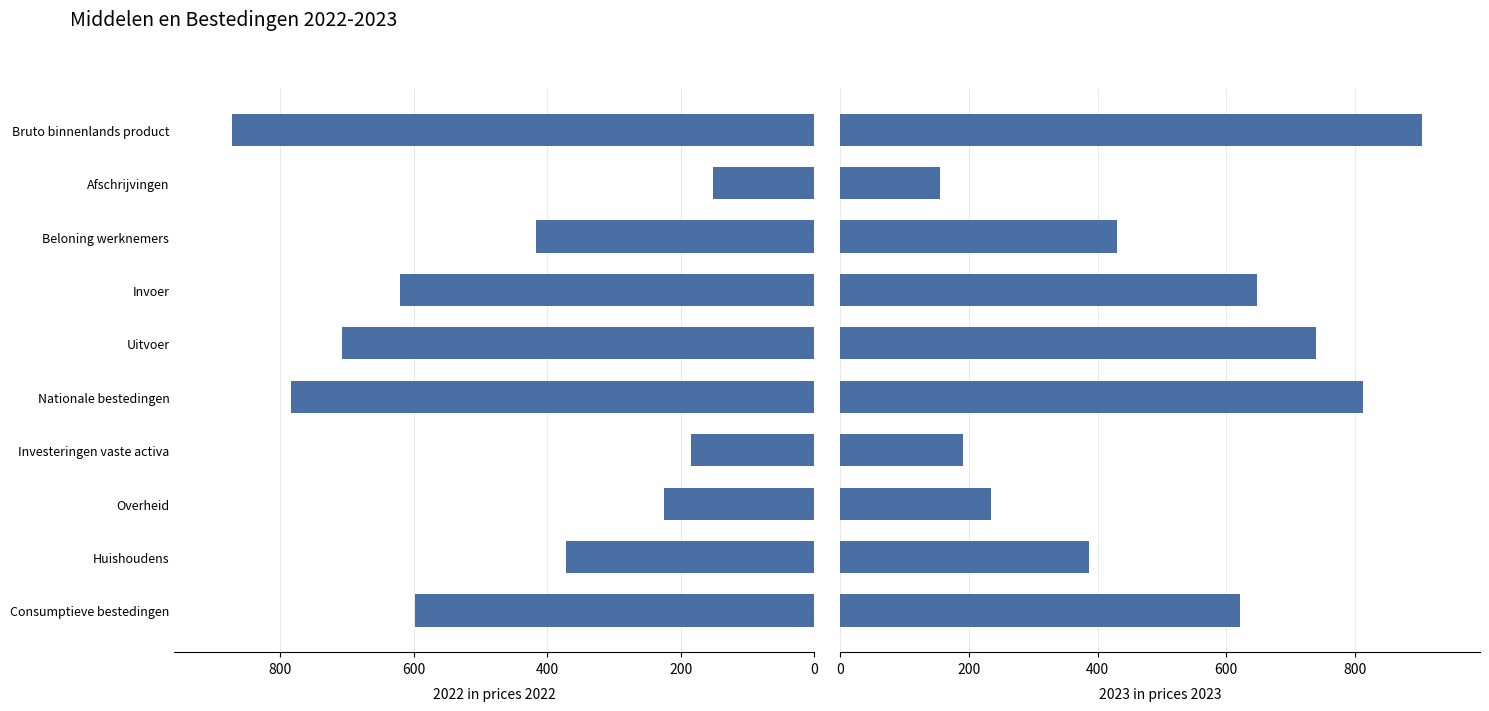

What is the difference between the second highest and minimum values in the 2023 in prices 2023 series?

657.1